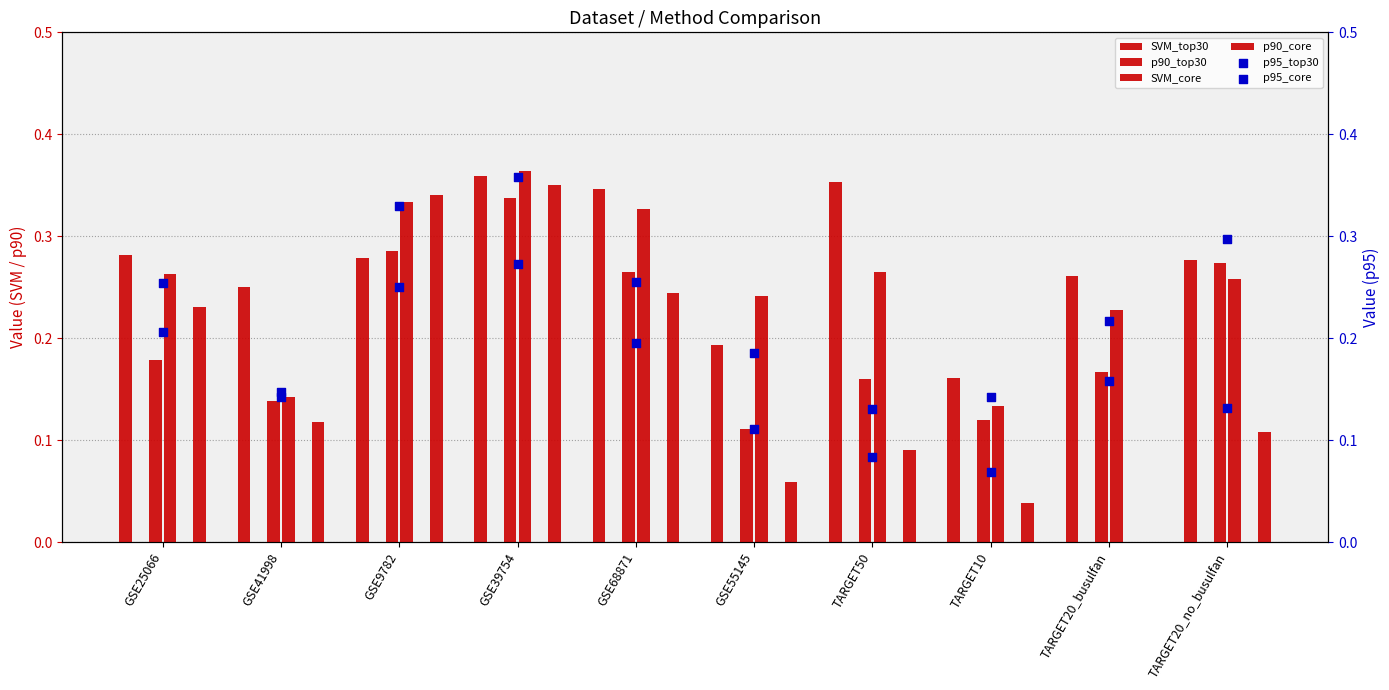

Which series has the largest Y range (max minus min)?

p90_core